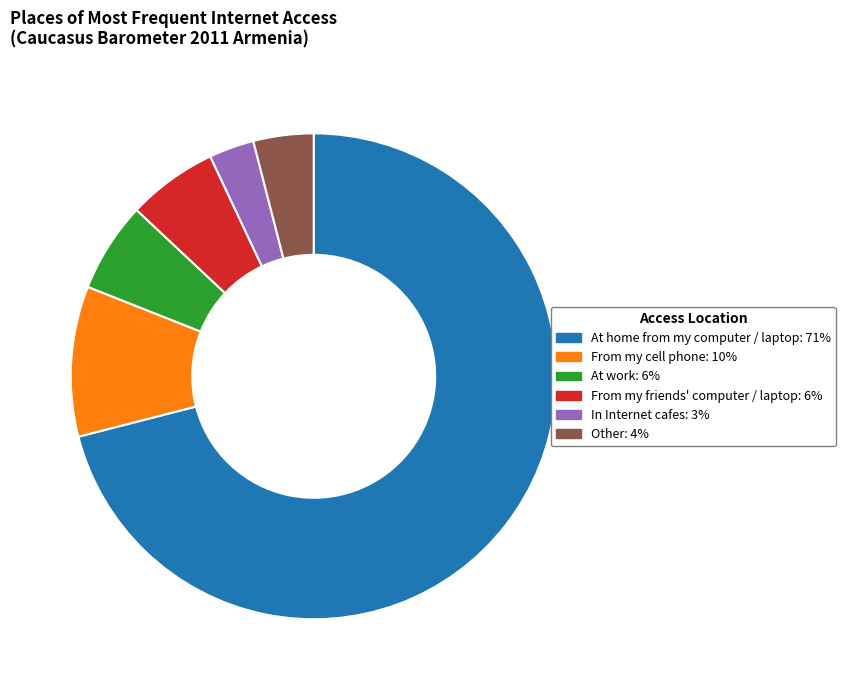

The At work slice represents 6% of the pie. True or false?

True